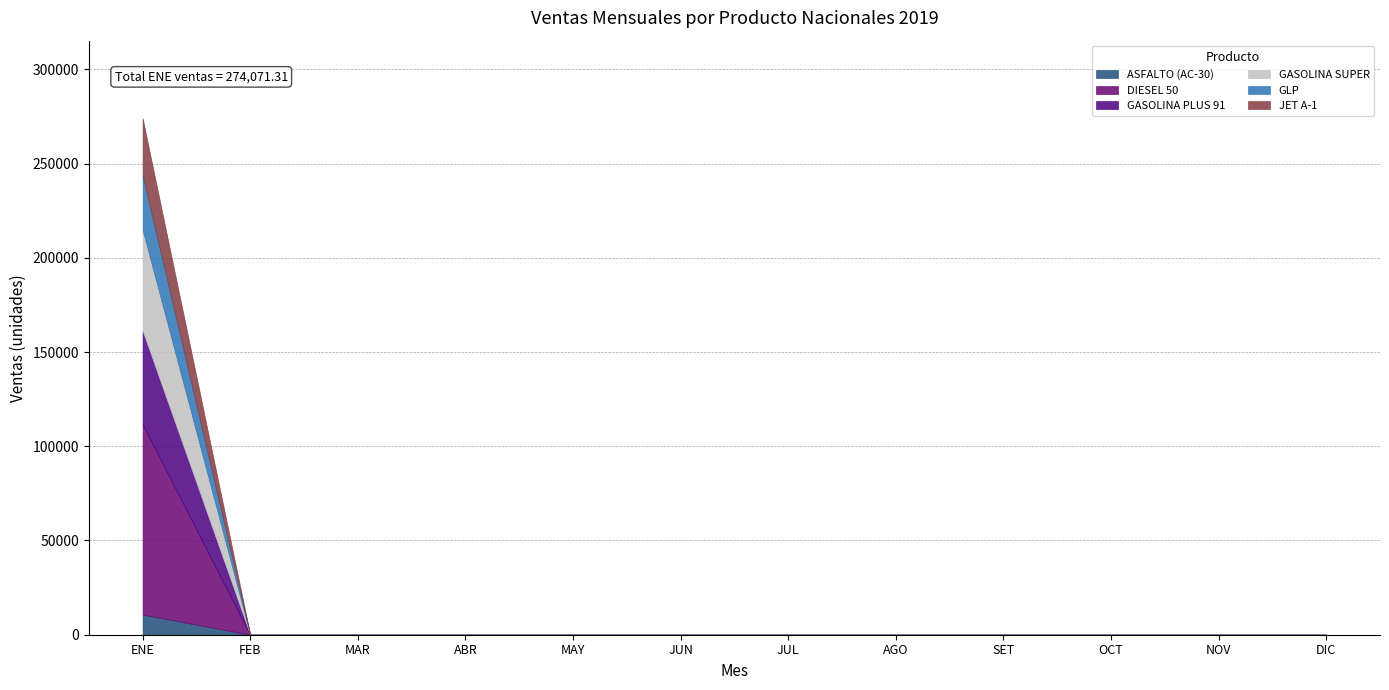

Where is DIESEL 50 nearest to the value 50467?

FEB